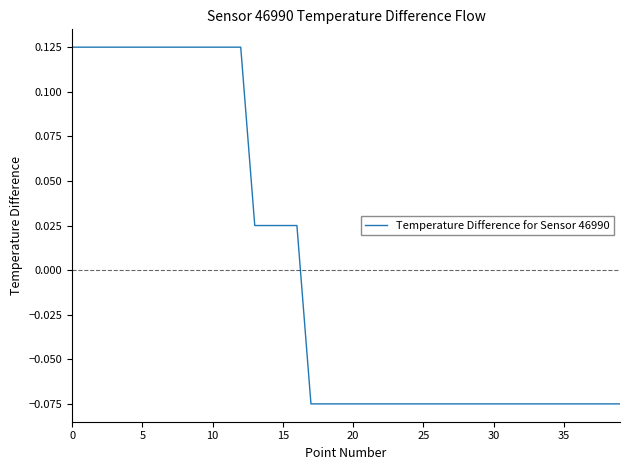

How many values are below 0?

23